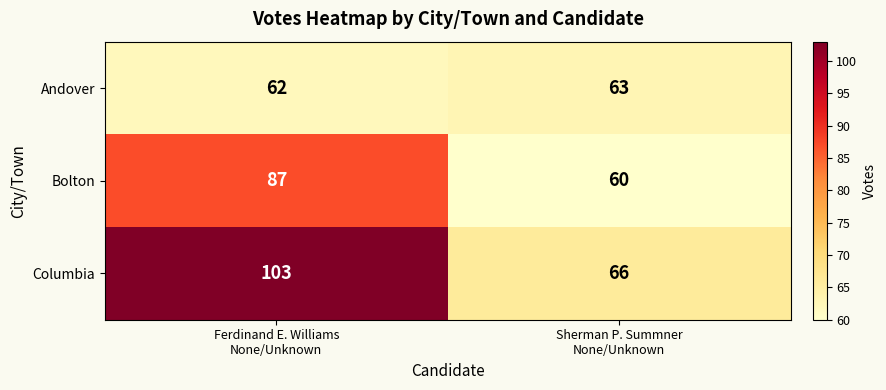

List the series in order of their overall mean, highest first.

Columbia, Bolton, Andover